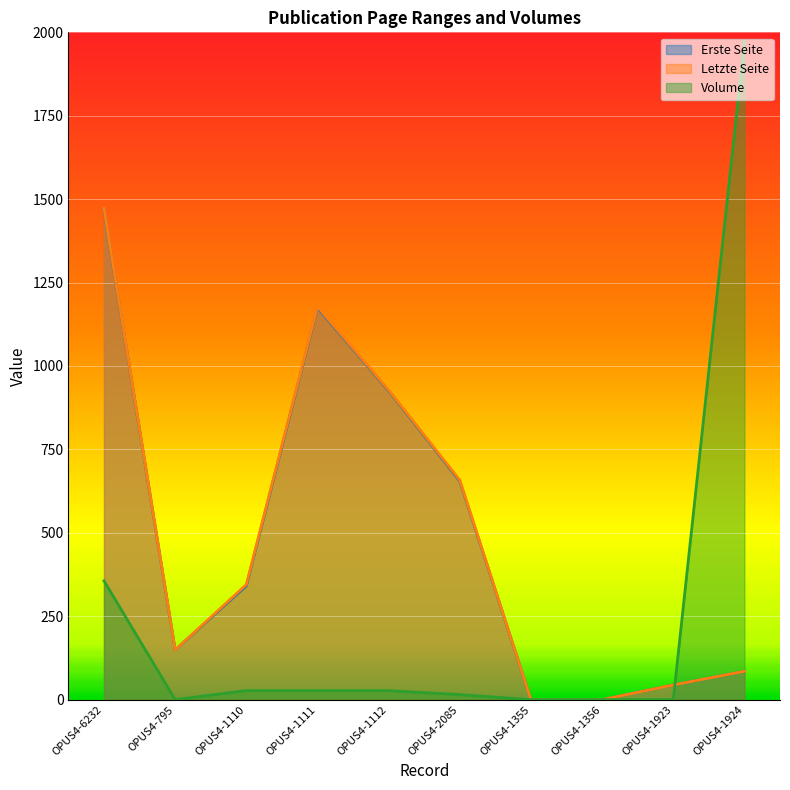

What is the value of the Erste Seite point at the 2nd from the left?

149